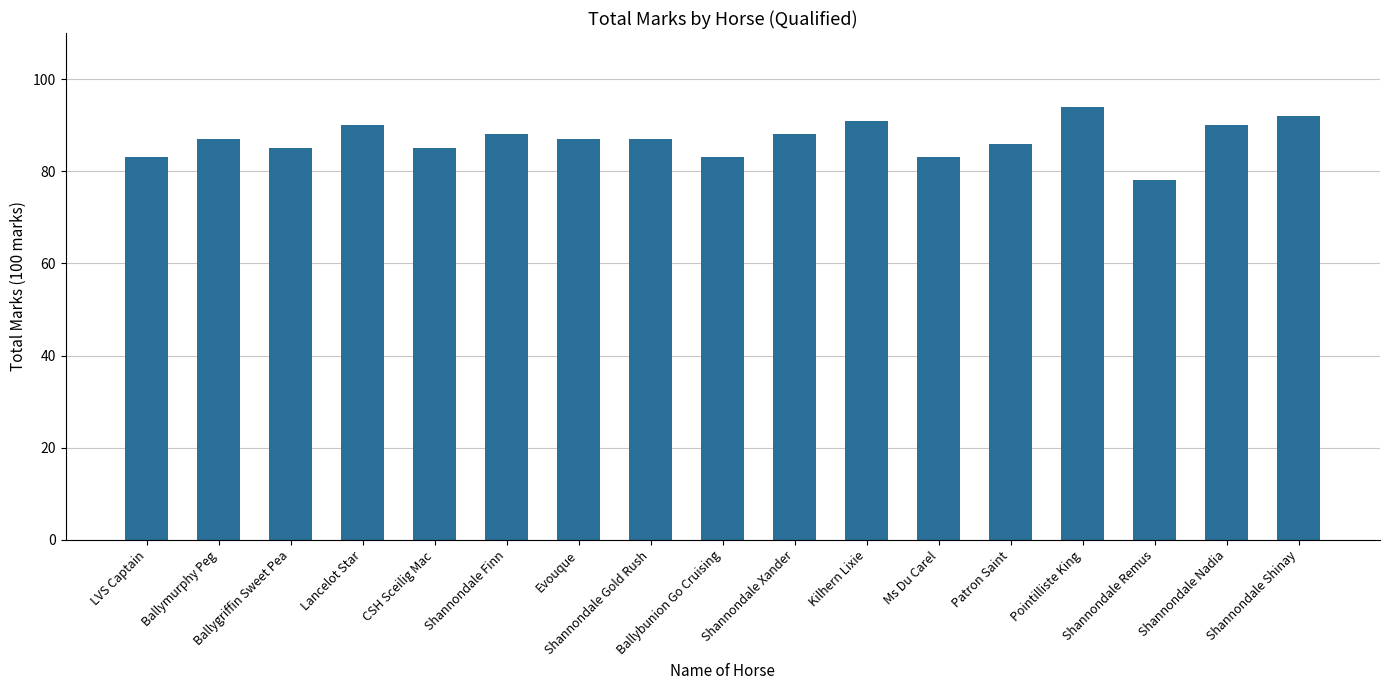

Read the value at Shannondale Shinay.

92